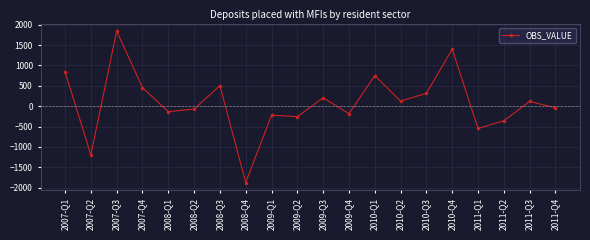

Is it true that the value at 2009-Q1 is -219?

True